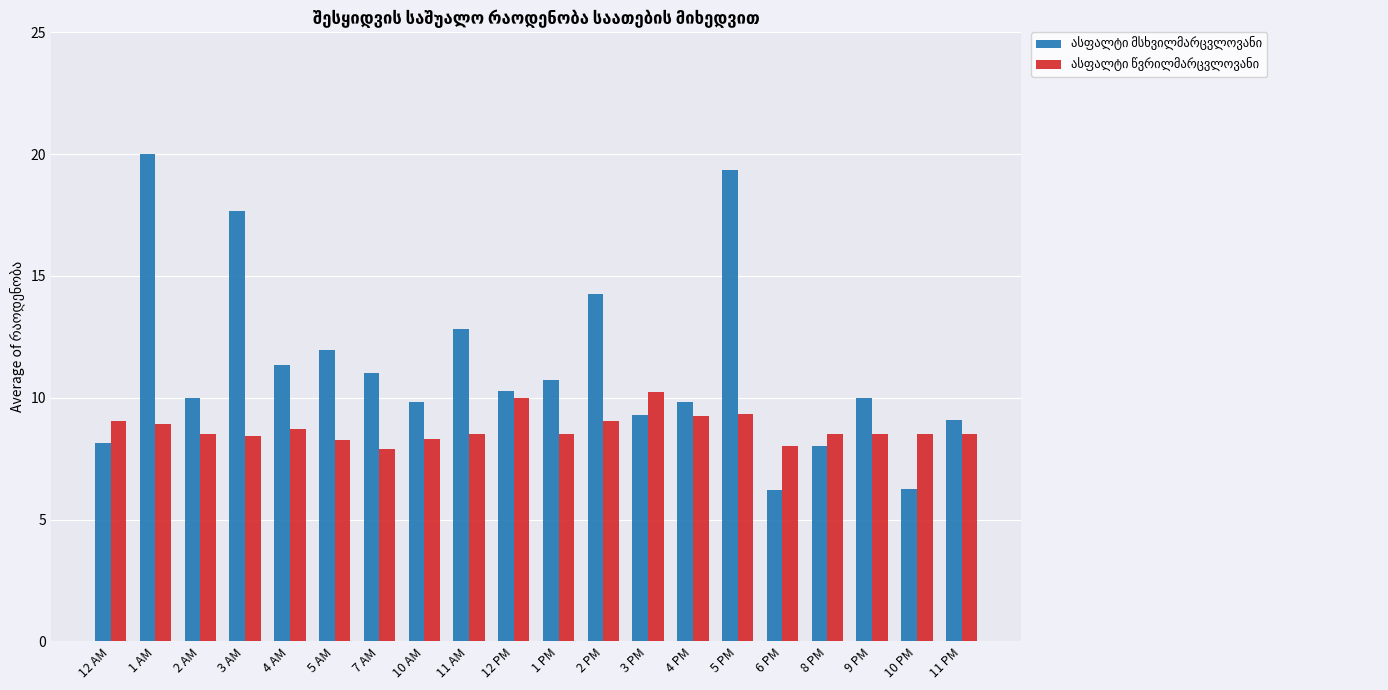

What is the total value across all series at 11 AM?

21.3